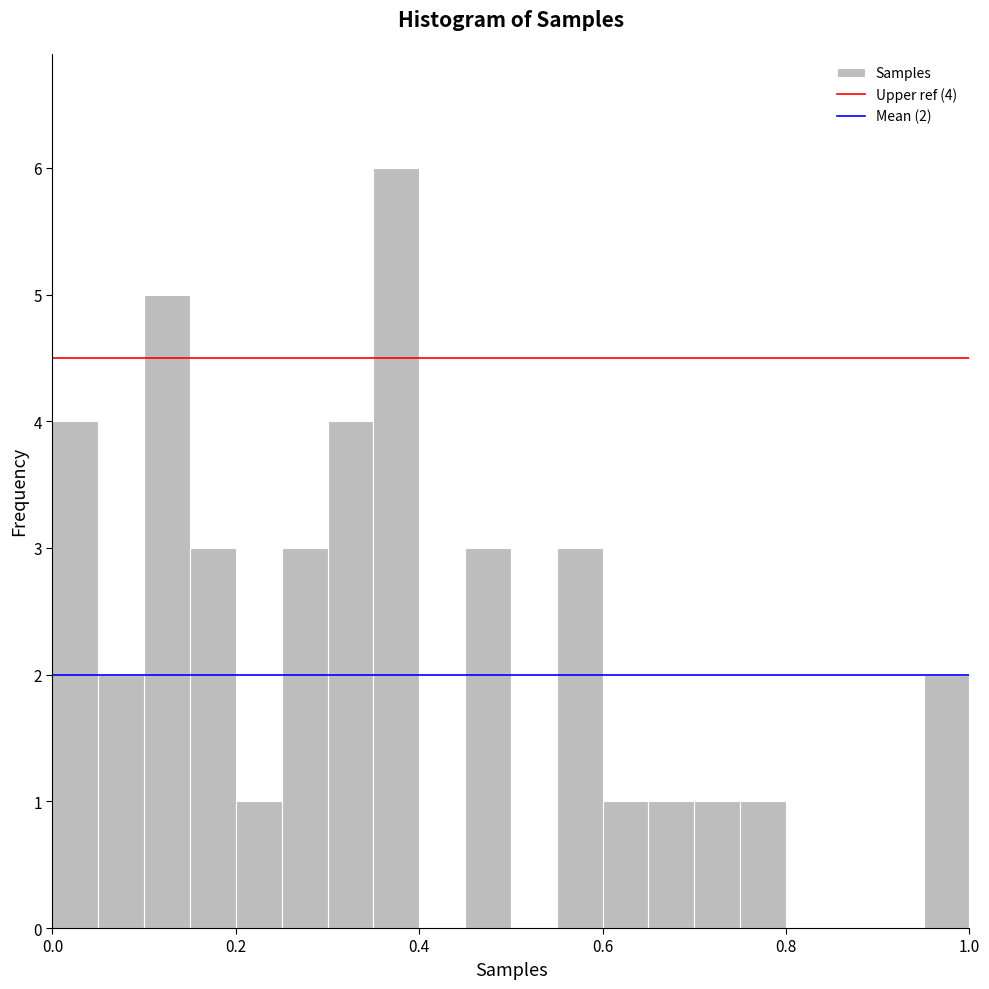

Read against the x-axis, roughly where is the centre of the tallest bar?

0.38